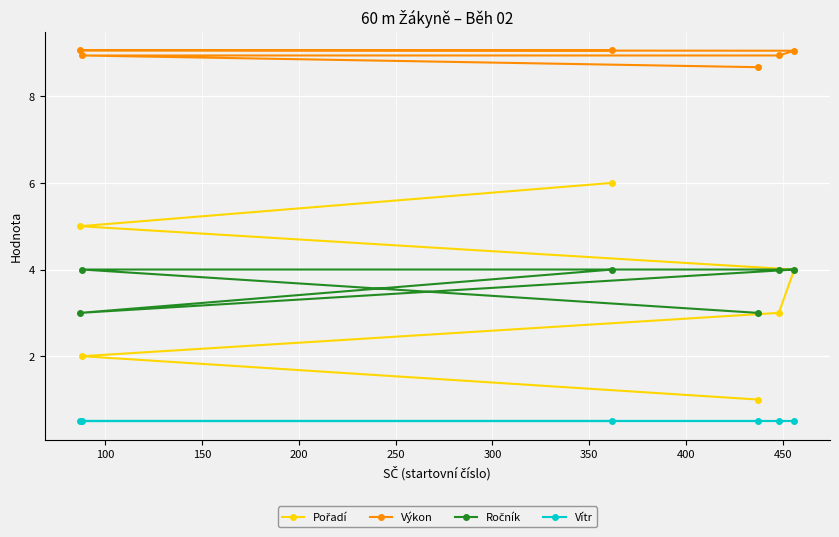

What is the value of the Výkon point at the 2nd from the left?

8.9